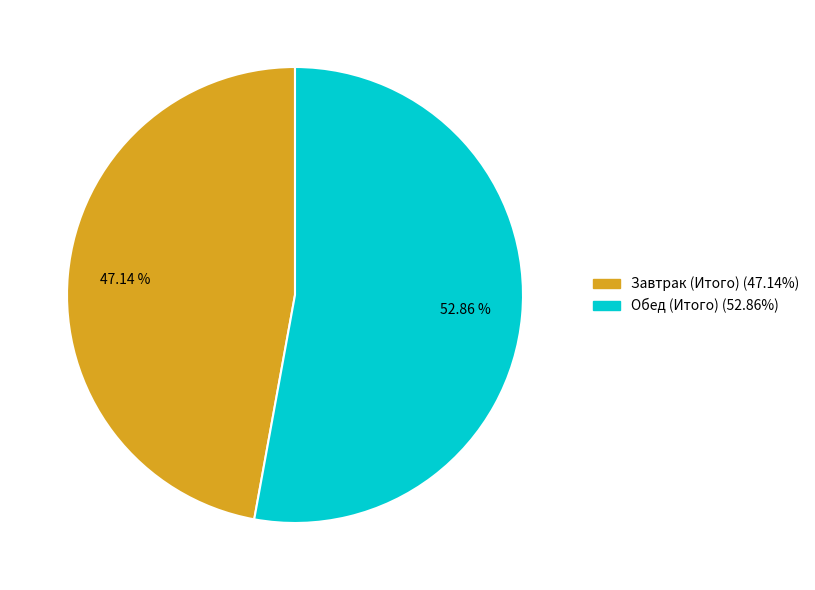

Does Завтрак (Итого) account for over 50% of the chart?

No